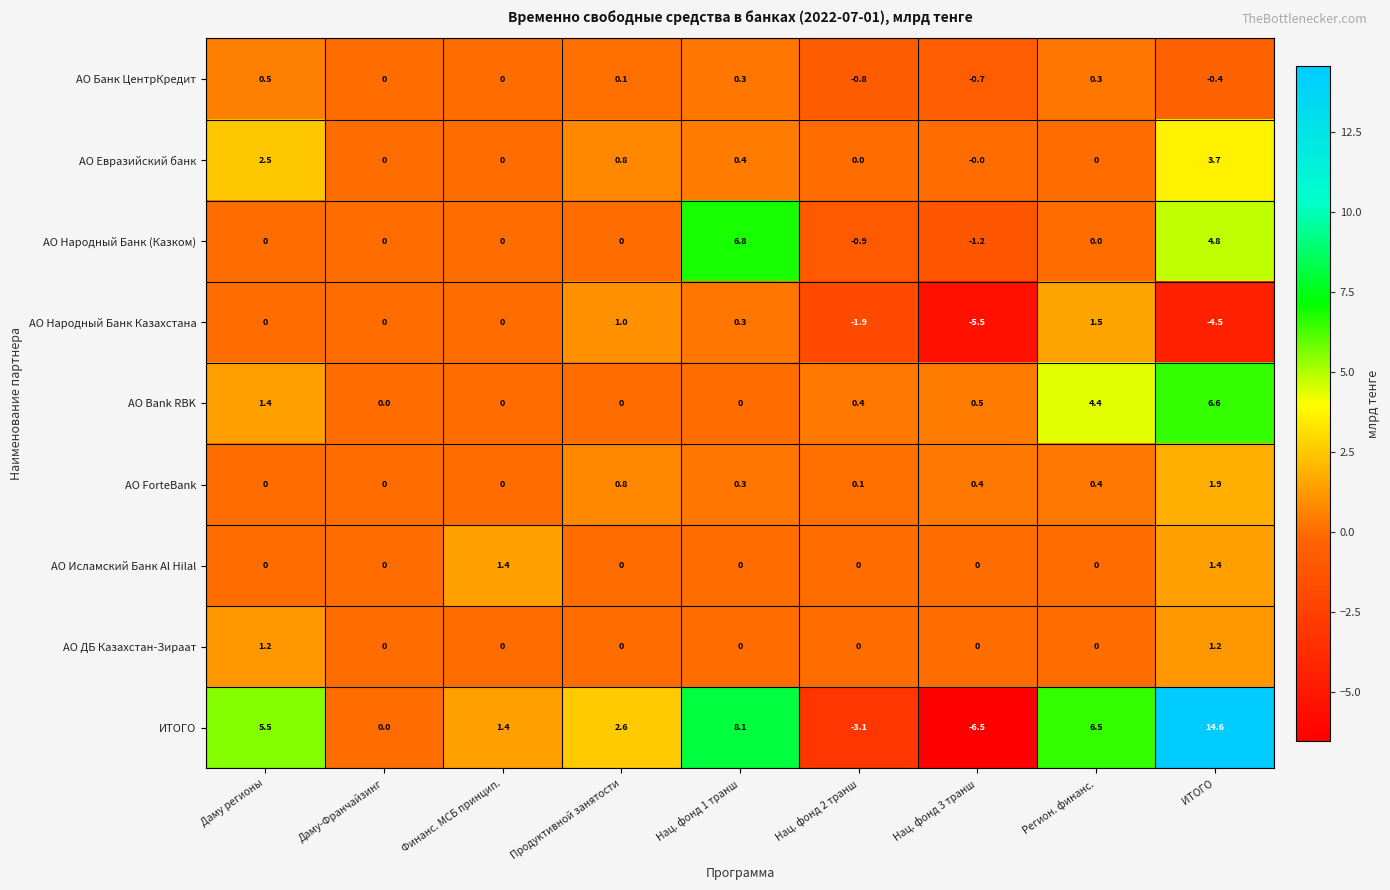

The АО ForteBank series shows 0.4 at Нац. фонд 3 транш. True or false?

True